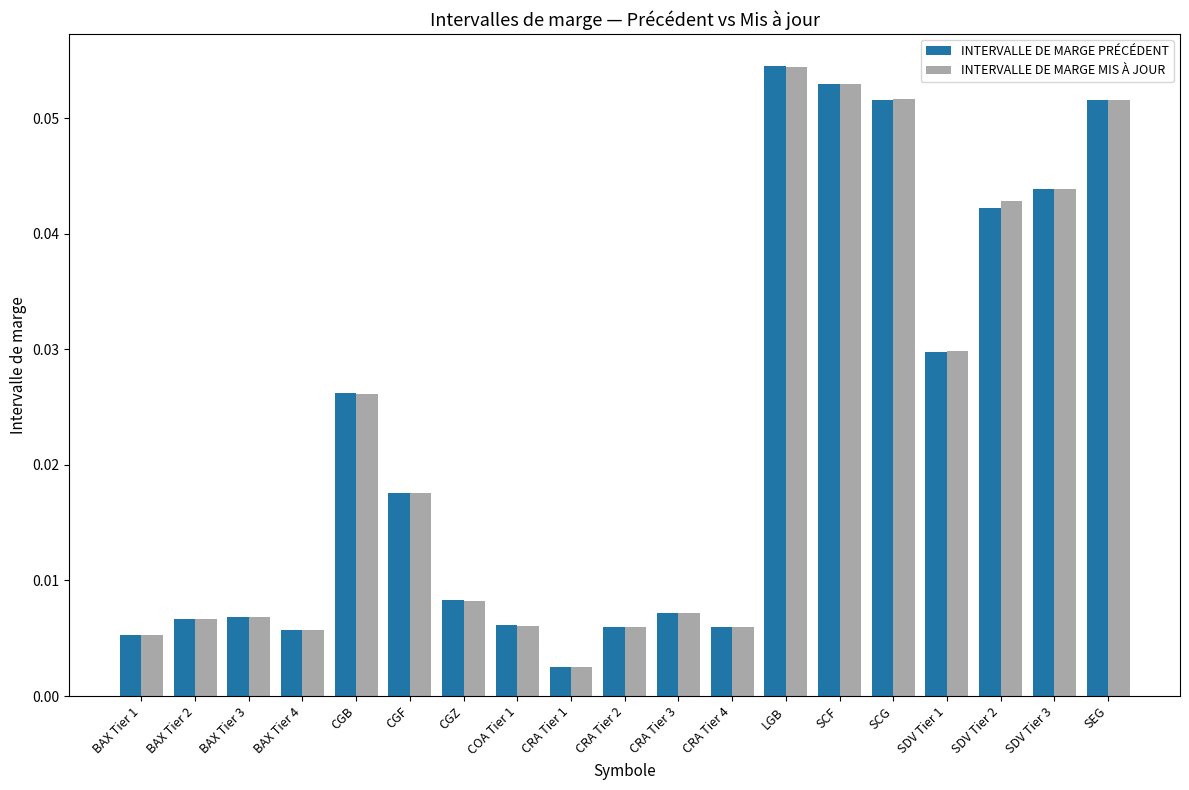

At which category is the sum across all series the highest?

LGB